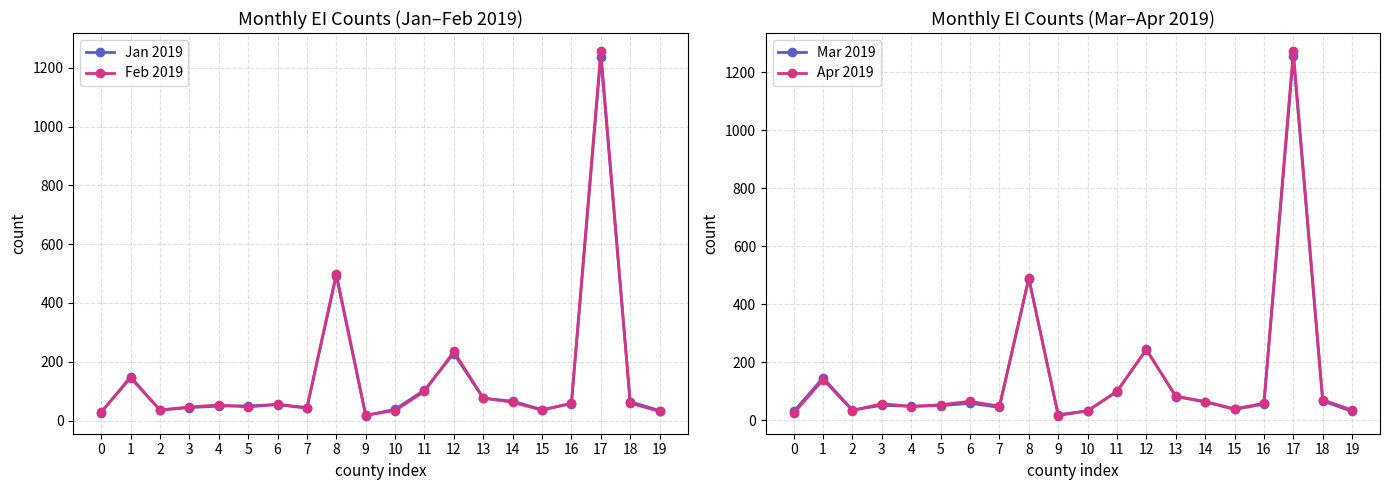

True or false: Jan 2019 has more than 2 interior local peaks.

True